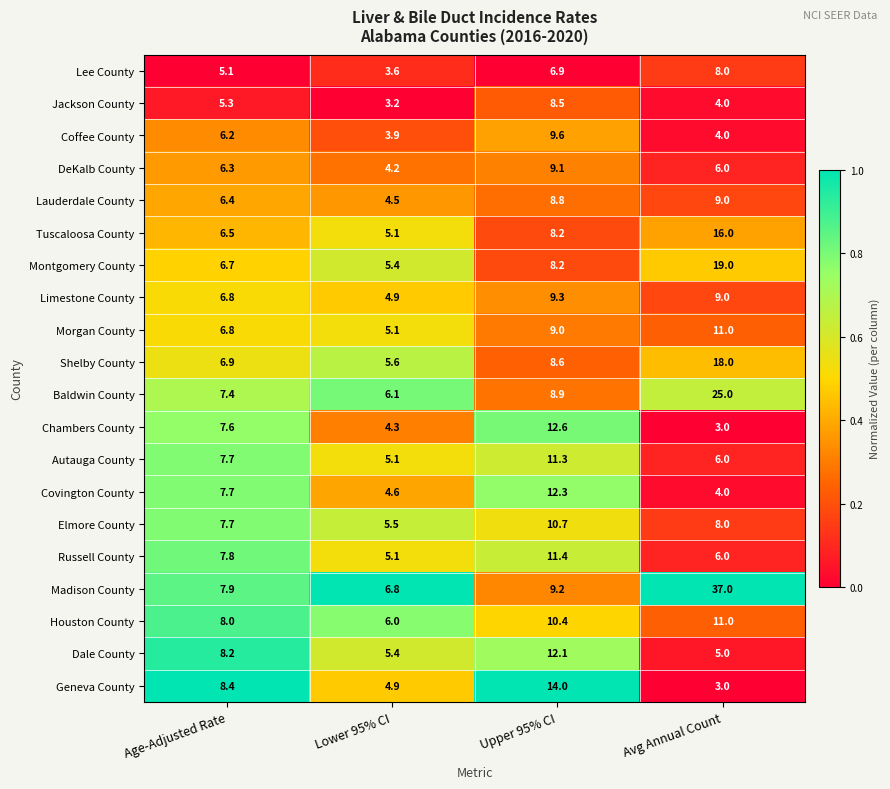

List the labels in order of Limestone County value, largest first.

Upper 95% CI, Avg Annual Count, Age-Adjusted Rate, Lower 95% CI